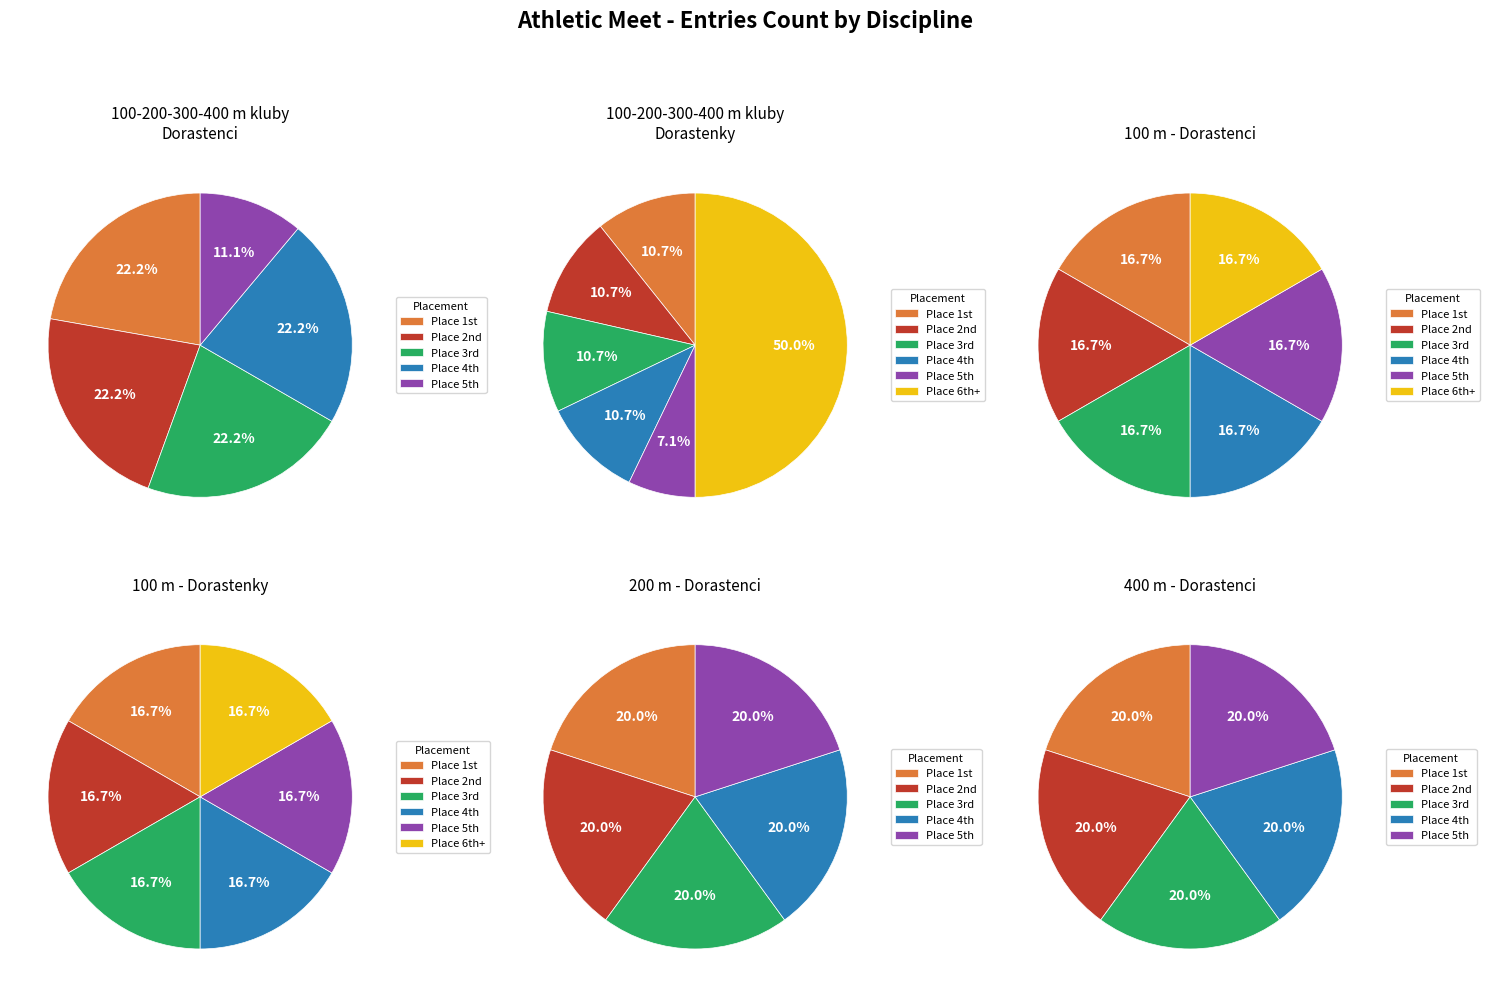

To the nearest percent, what is the average slice percentage?

17%